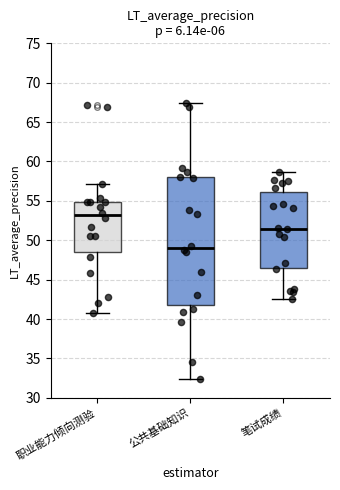

Which box's median line is the lowest?

公共基础知识